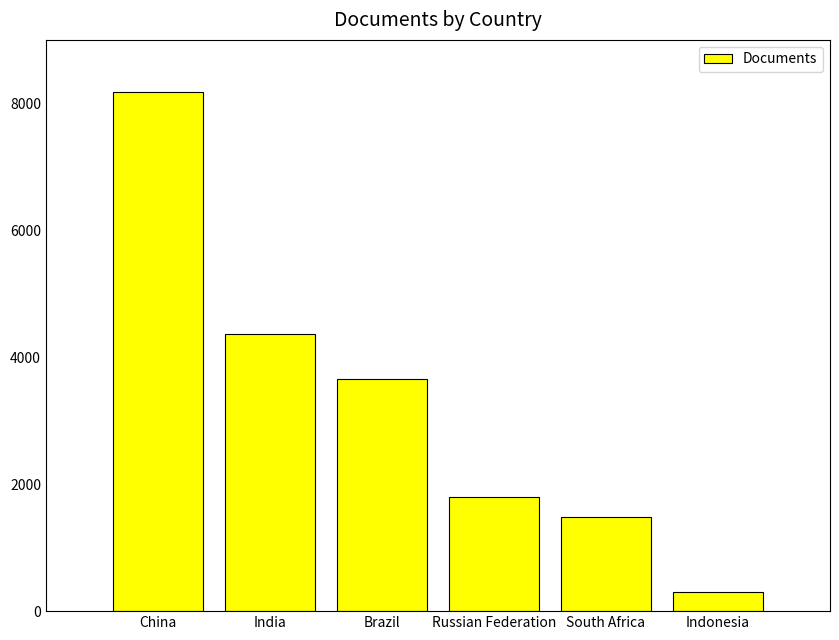

How many bars are there in total?

6